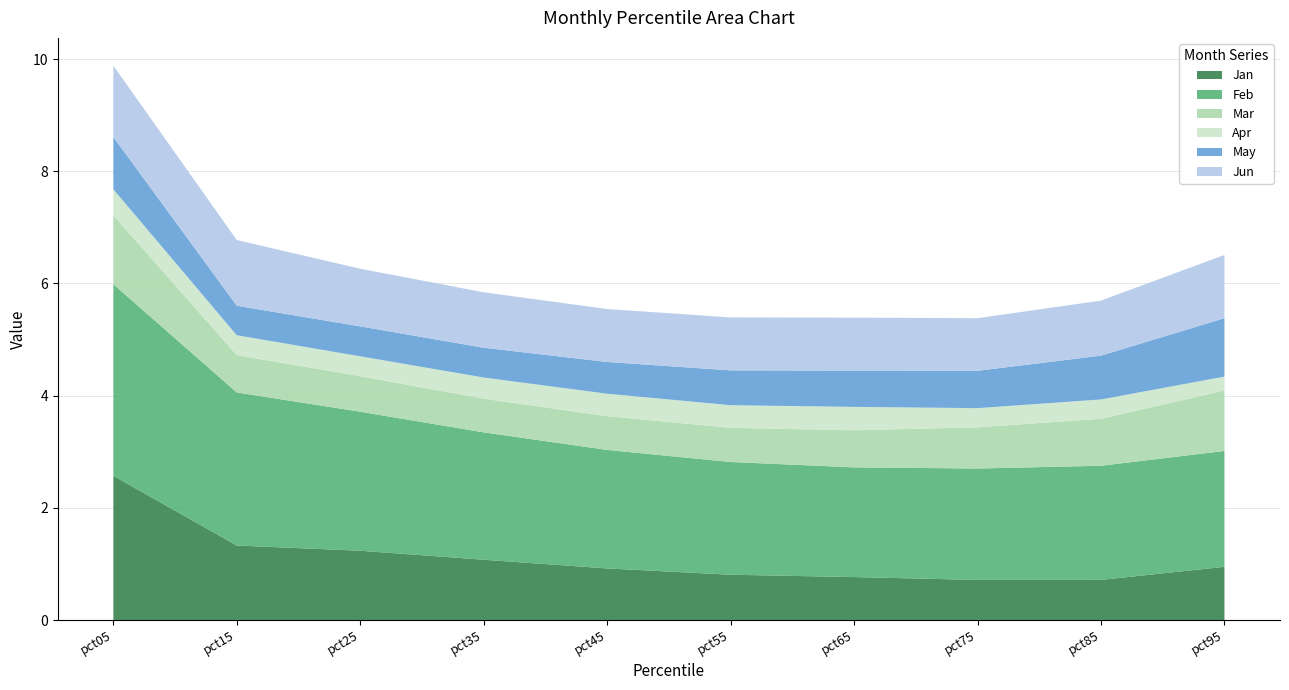

Reading right to left, extract all data points from this chart.

Jan: pct95=0.9	pct85=0.7	pct75=0.7	pct65=0.8	pct55=0.8	pct45=0.9	pct35=1.1	pct25=1.2	pct15=1.3	pct05=2.6
Feb: pct95=2.1	pct85=2.0	pct75=2.0	pct65=2.0	pct55=2.0	pct45=2.1	pct35=2.3	pct25=2.5	pct15=2.7	pct05=3.4
Mar: pct95=1.1	pct85=0.8	pct75=0.7	pct65=0.7	pct55=0.6	pct45=0.6	pct35=0.6	pct25=0.6	pct15=0.7	pct05=1.2
Apr: pct95=0.2	pct85=0.3	pct75=0.3	pct65=0.4	pct55=0.4	pct45=0.4	pct35=0.4	pct25=0.4	pct15=0.4	pct05=0.5
May: pct95=1.0	pct85=0.8	pct75=0.7	pct65=0.6	pct55=0.6	pct45=0.6	pct35=0.5	pct25=0.5	pct15=0.5	pct05=0.9
Jun: pct95=1.1	pct85=1.0	pct75=0.9	pct65=0.9	pct55=0.9	pct45=0.9	pct35=1.0	pct25=1.0	pct15=1.2	pct05=1.3